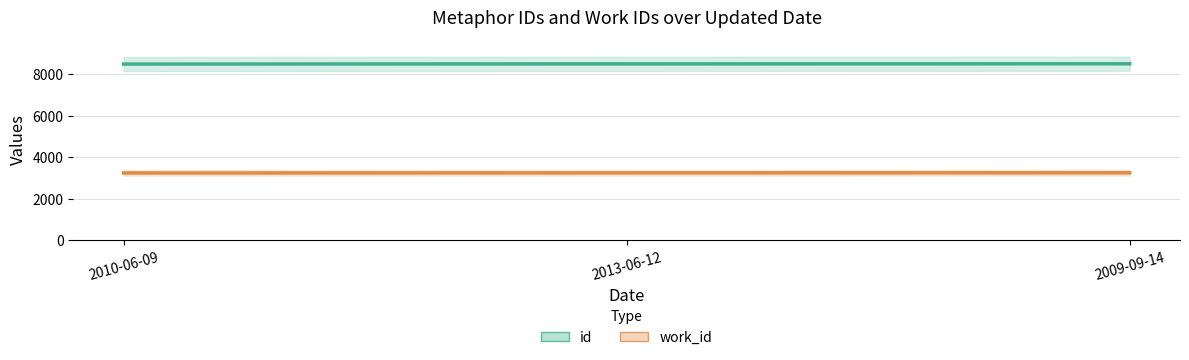

At how many categories does at least one series exceed 6424?

3